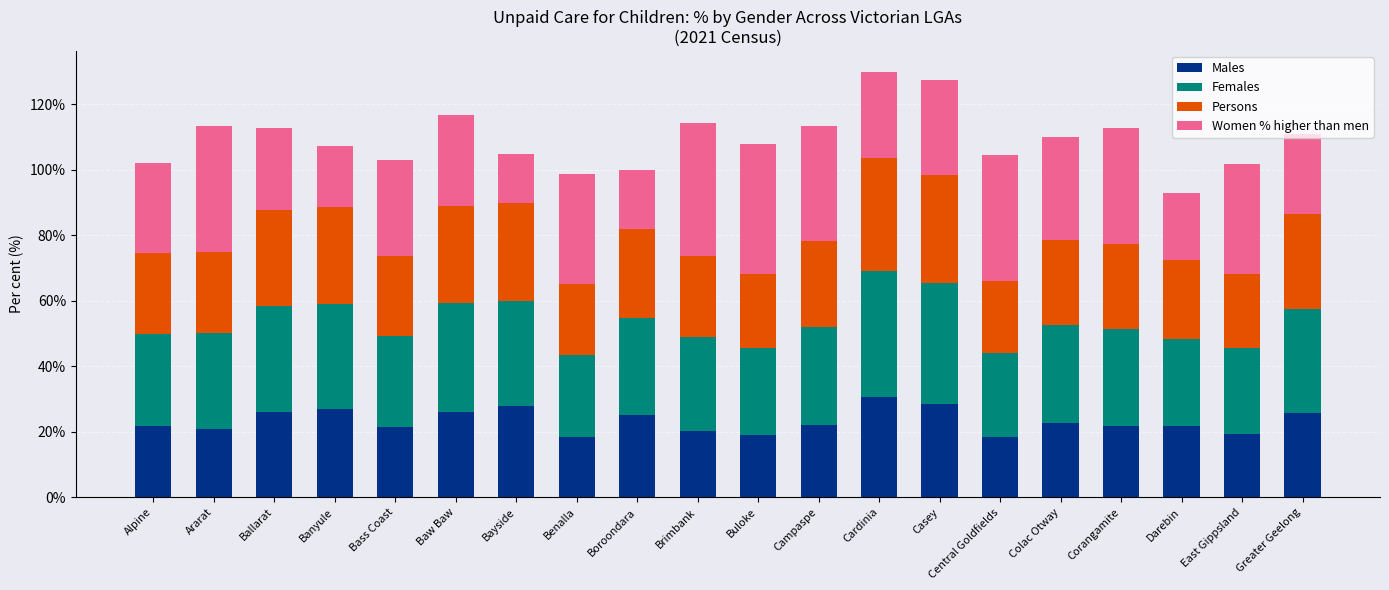

What is the maximum value for Males?

30.5